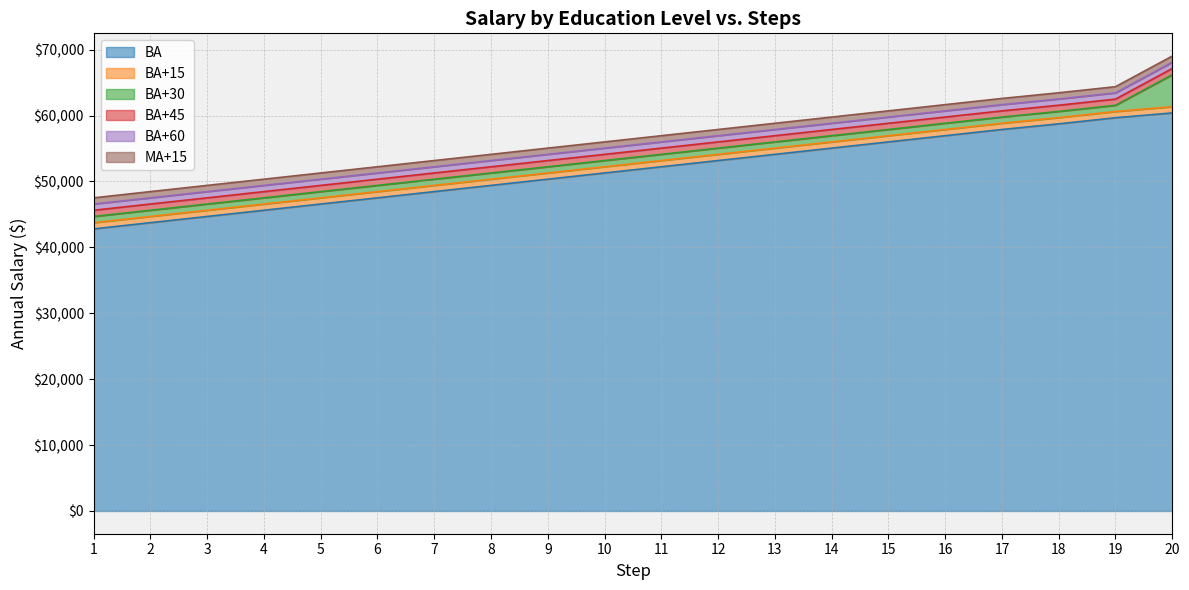

List the labels in order of BA+15 value, largest first.

20, 19, 18, 17, 16, 15, 14, 13, 12, 11, 10, 9, 8, 7, 6, 5, 4, 3, 2, 1